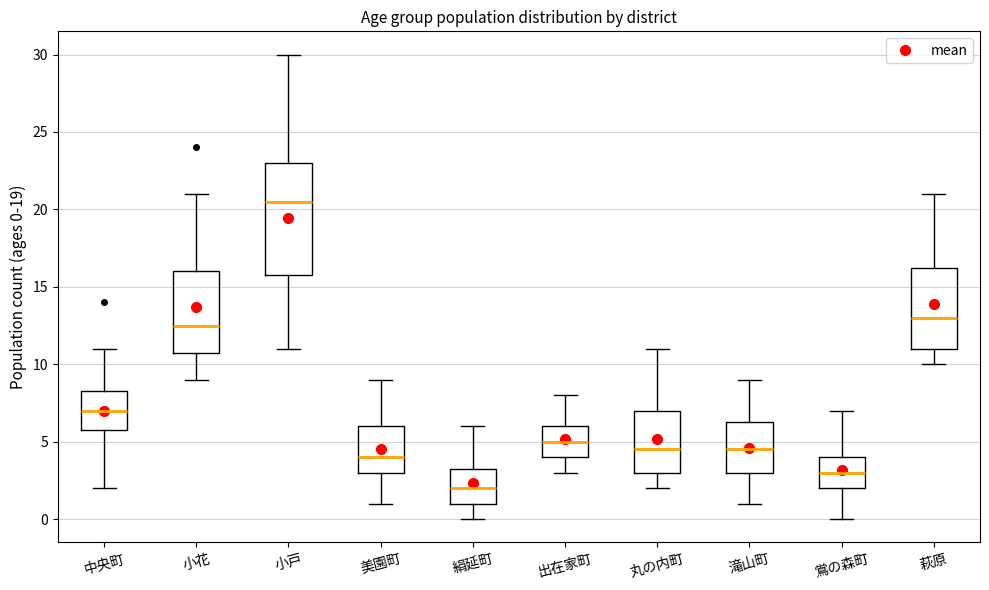

Reading left to right, read every box against the y-axis: the position of its median line, the range the box covers, and the ends of its whiskers. The values are not printed on the chart, so give them approximately, as read against the axis.

中央町: median 7.0, box 6.0 to 8.5, whiskers 2.0 to 11.0
小花: median 12.5, box 11.0 to 16.0, whiskers 9.0 to 21.0
小戸: median 20.5, box 16.0 to 23.0, whiskers 11.0 to 30.0
美園町: median 4.0, box 3.0 to 6.0, whiskers 1.0 to 9.0
絹延町: median 2.0, box 1.0 to 3.5, whiskers 0.0 to 6.0
出在家町: median 5.0, box 4.0 to 6.0, whiskers 3.0 to 8.0
丸の内町: median 4.5, box 3.0 to 7.0, whiskers 2.0 to 11.0
滝山町: median 4.5, box 3.0 to 6.5, whiskers 1.0 to 9.0
鴬の森町: median 3.0, box 2.0 to 4.0, whiskers 0.0 to 7.0
萩原: median 13.0, box 11.0 to 16.5, whiskers 10.0 to 21.0